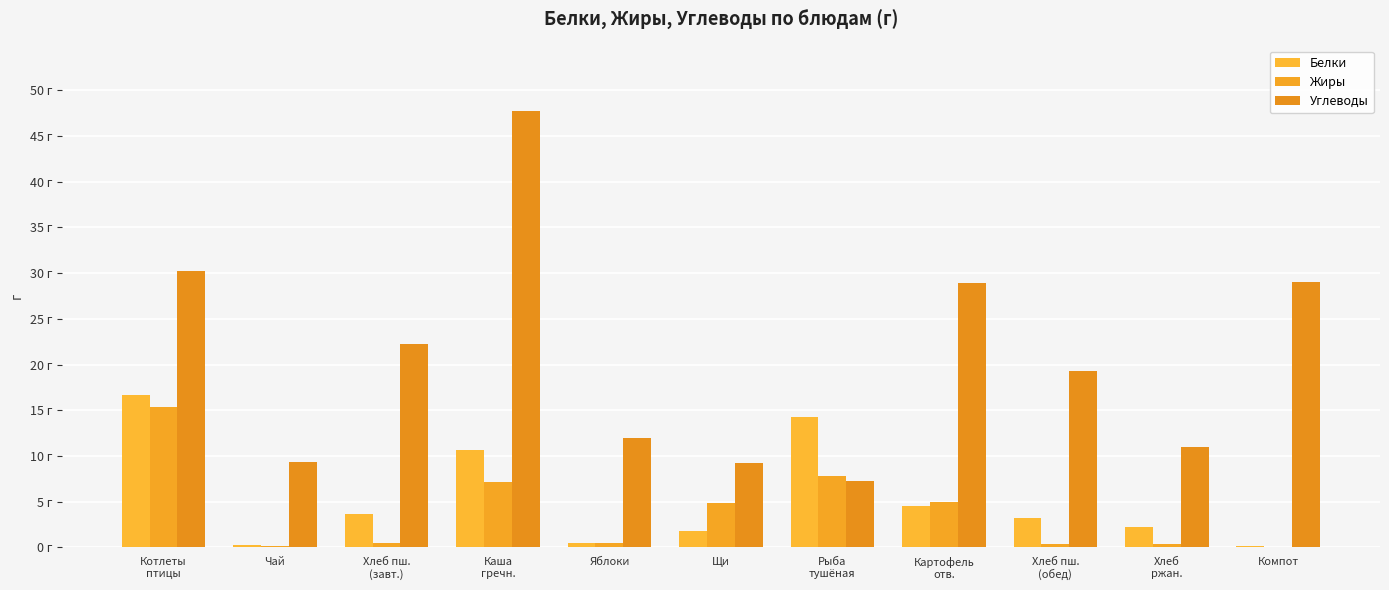

Which category has the lowest value across all series?

Компот